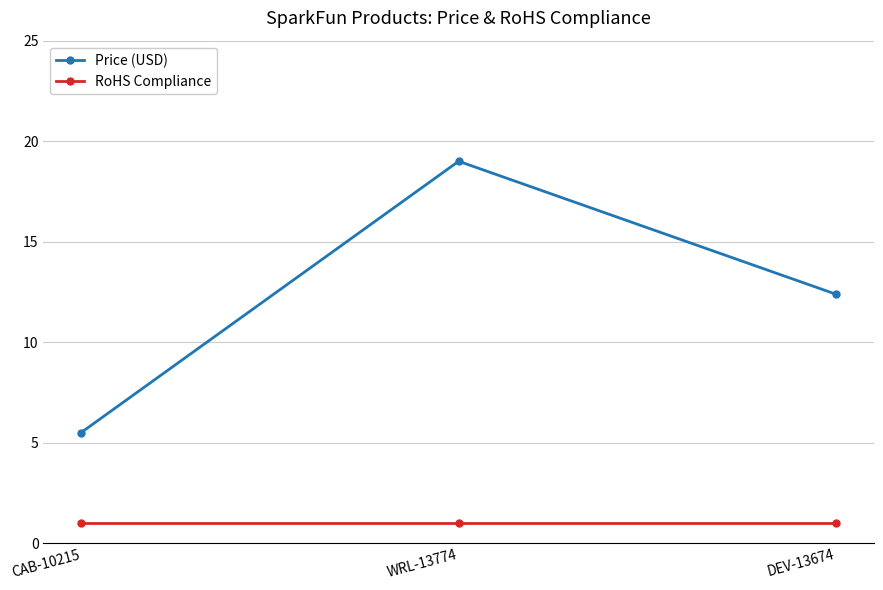

List the series in order of their peak value, lowest first.

RoHS Compliance, Price (USD)